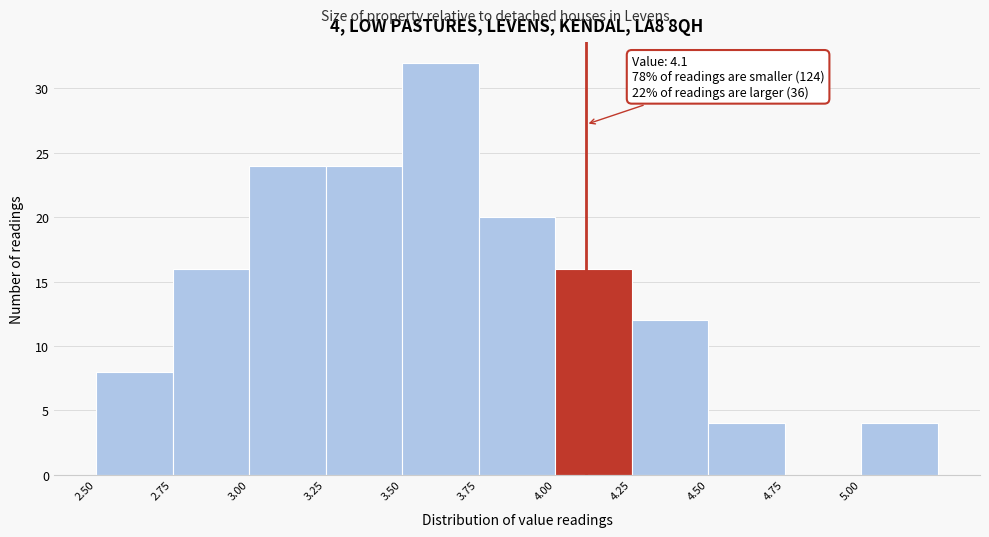

Which range on the x-axis has the tallest bar?

3.50 to 3.75